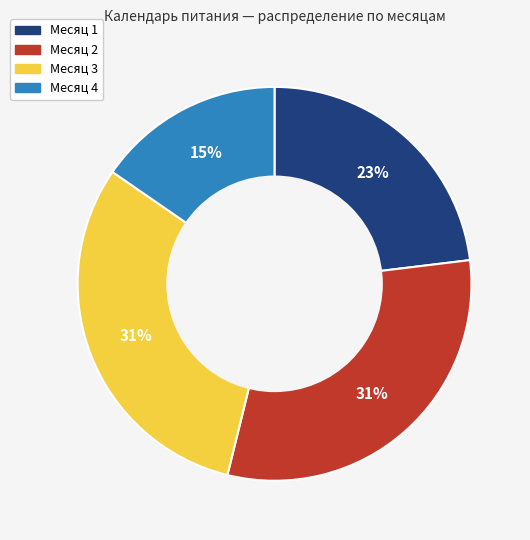

What is the ratio of the value at Месяц 3 to the value at Месяц 1?

1.3